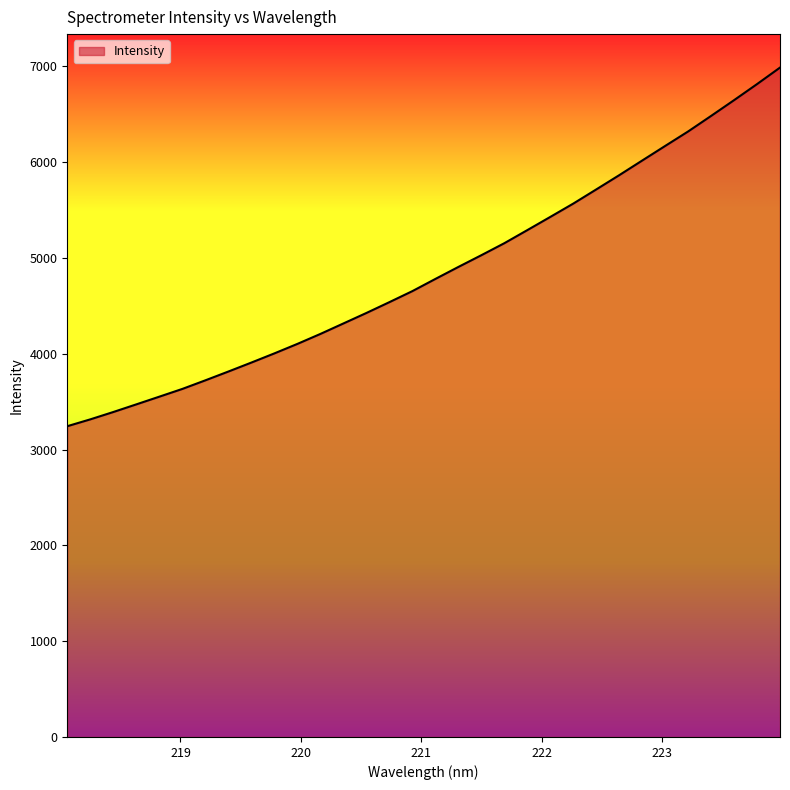

What is the difference between the maximum and minimum values?

3742.9